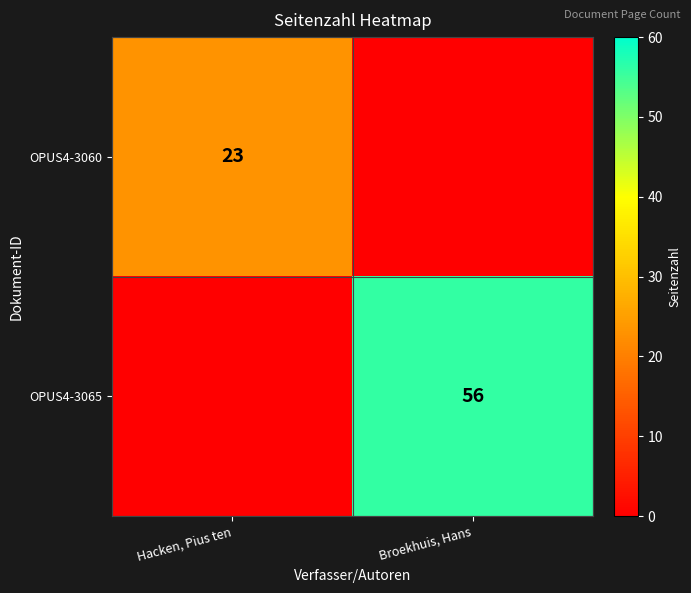

True or false: OPUS4-3065 has a value of 0 at Hacken, Pius ten.

True